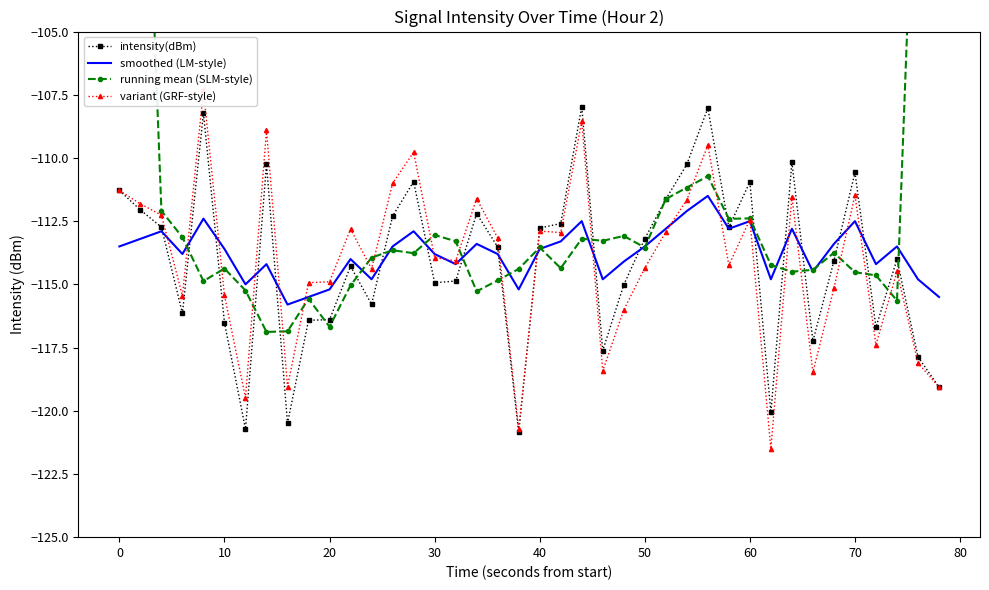

What is the highest value of the intensity(dBm) series?

-108.0